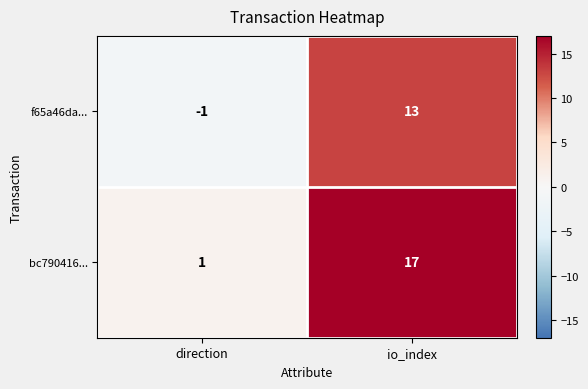

Reading left to right, list all the values displayed in this chart.

f65a46da...: direction=-1	io_index=13
bc790416...: direction=1	io_index=17